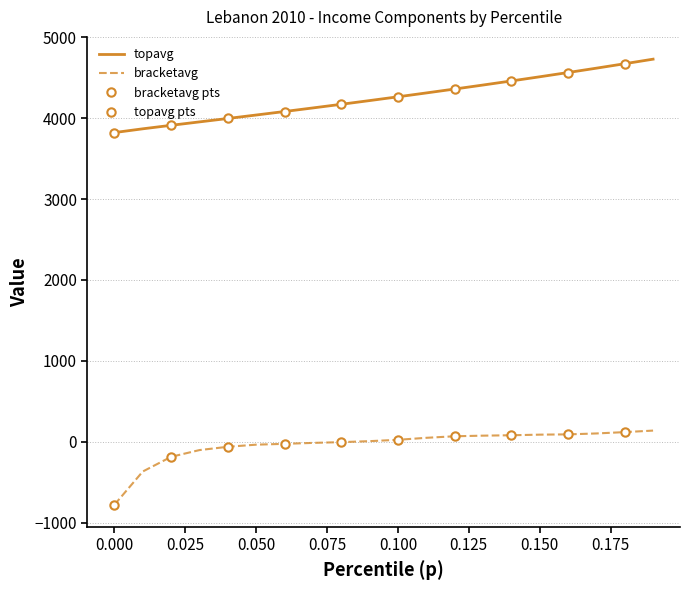

True or false: topavg and bracketavg cross at least once.

False